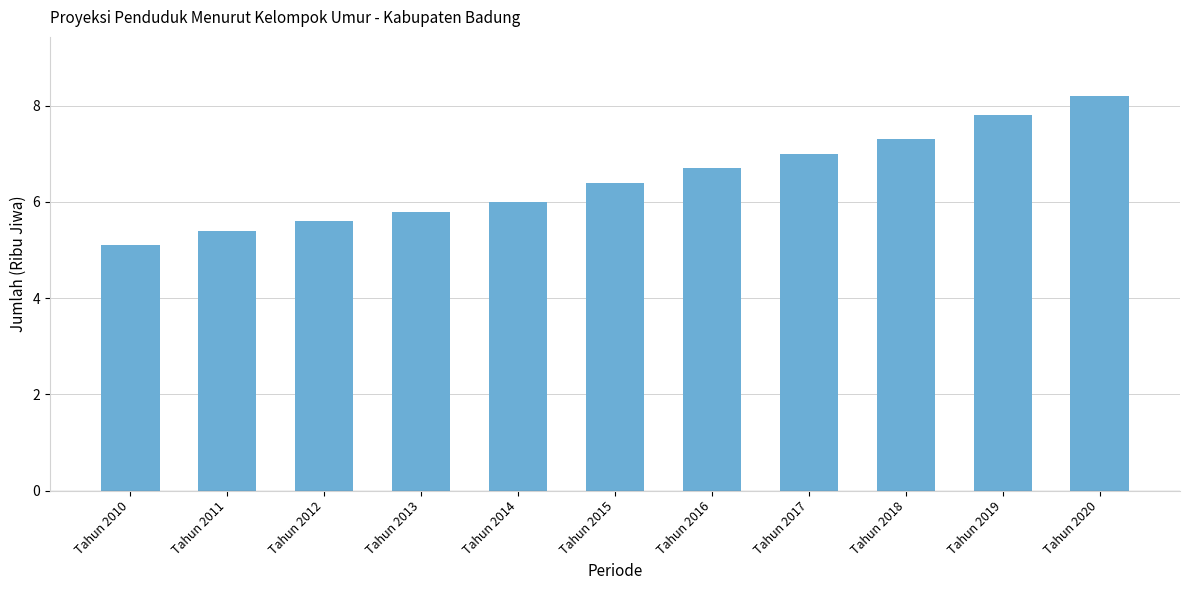

The chart shows a value of 8.8 at Tahun 2014. True or false?

False